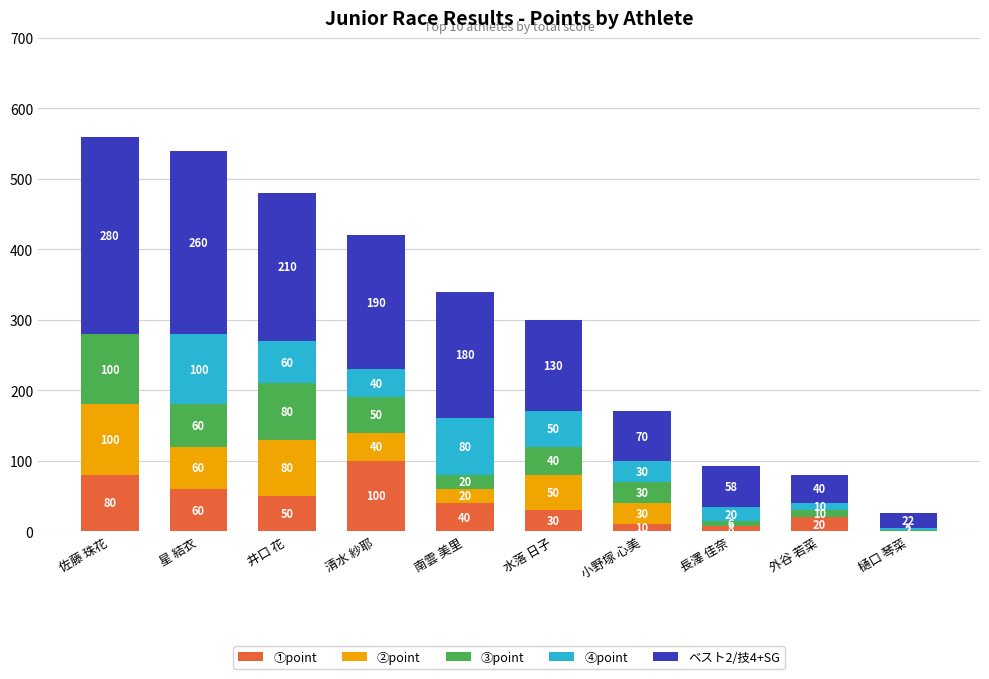

How many distinct data groups are displayed?

5